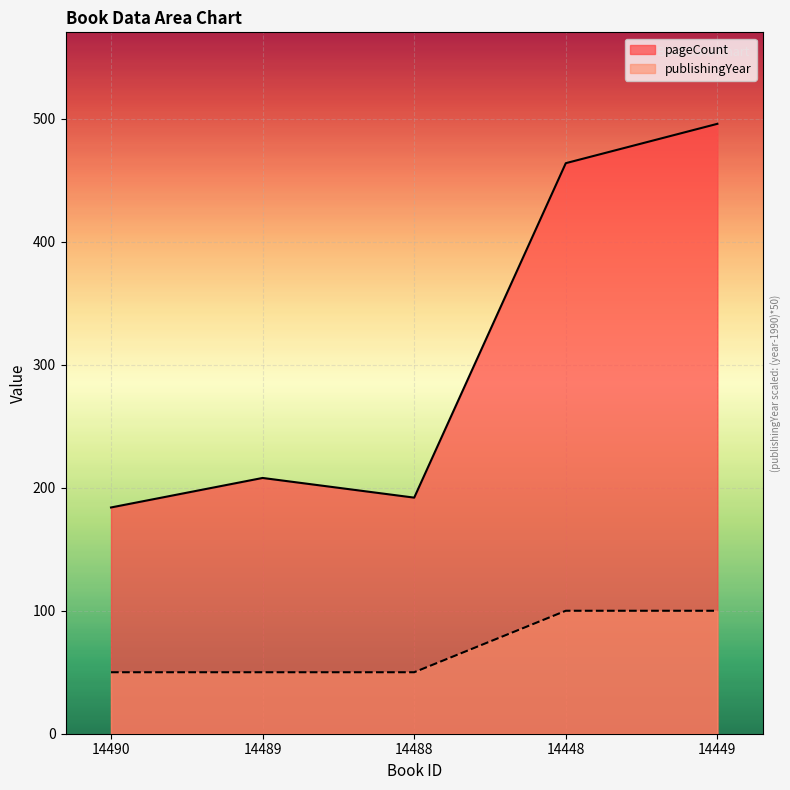

Reading left to right, extract all data points from this chart.

pageCount: 184	208	192	464	496
publishingYear: 50	50	50	100	100